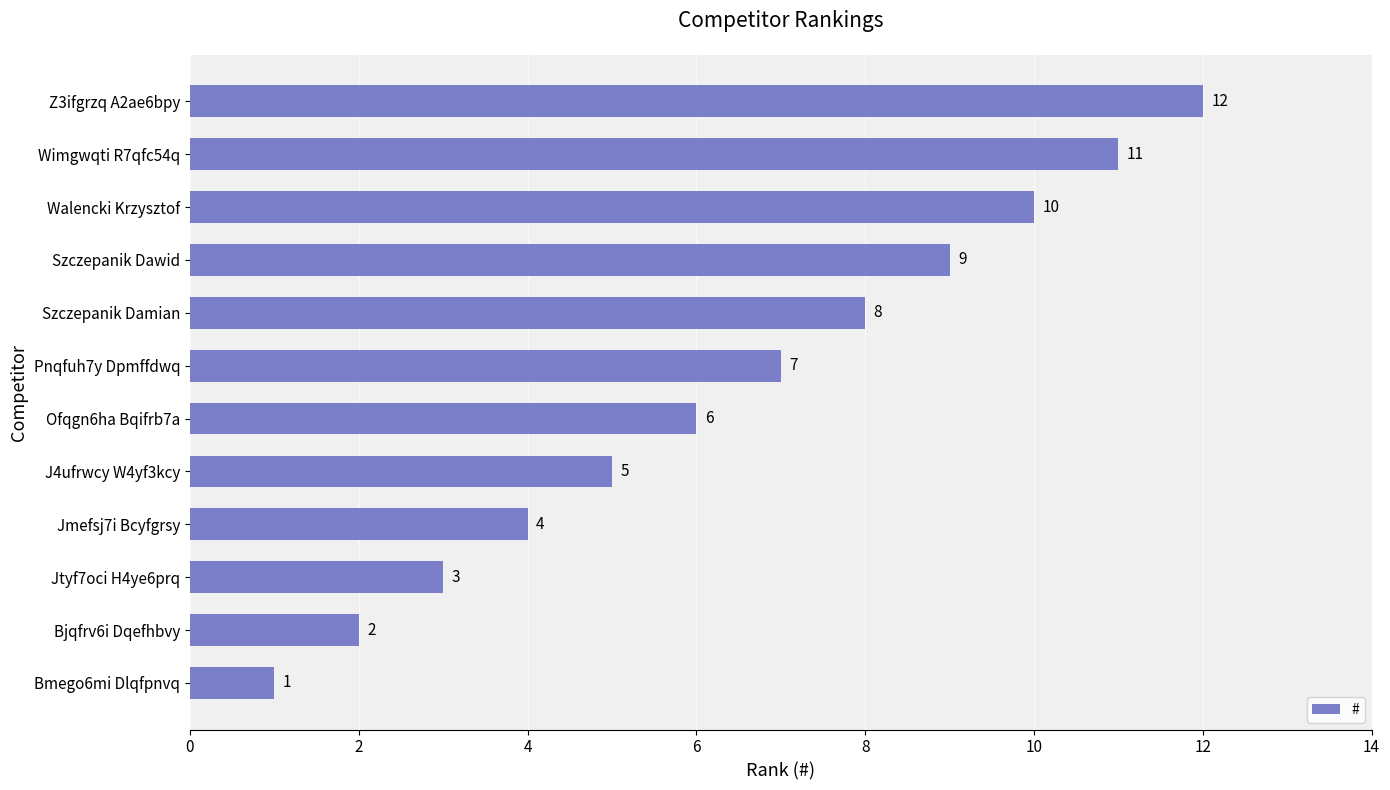

The chart shows a value of 5 at Jtyf7oci H4ye6prq. True or false?

False